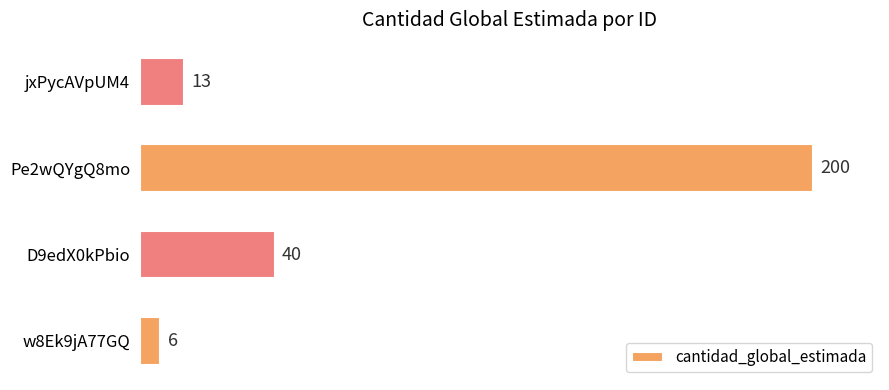

List the labels in order of value, largest first.

Pe2wQYgQ8mo, D9edX0kPbio, jxPycAVpUM4, w8Ek9jA77GQ